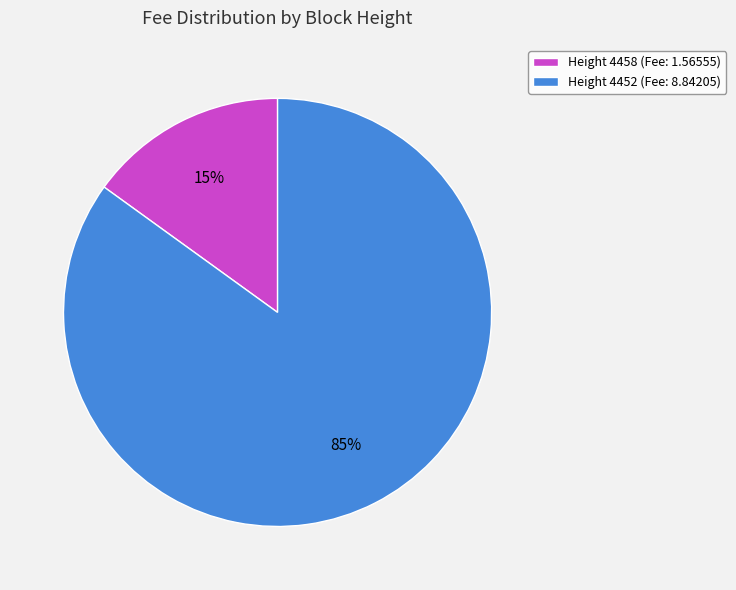

Which slice represents more than half of the pie?

Height 4452